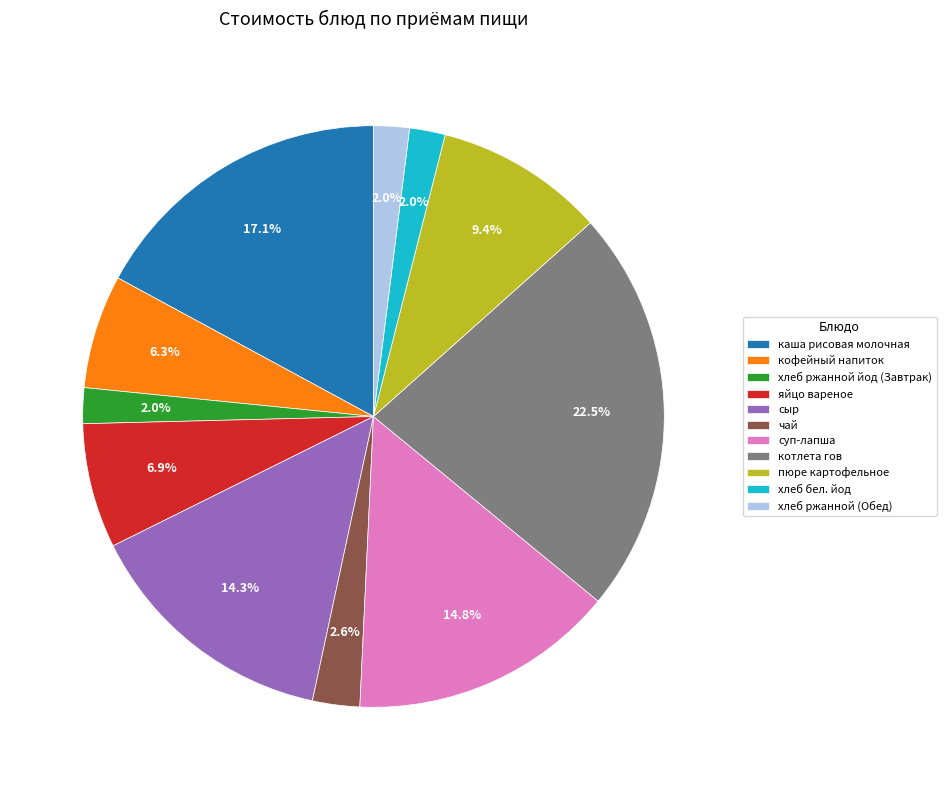

What percentage is the хлеб ржанной йод (Завтрак) slice, to the nearest percent?

2%